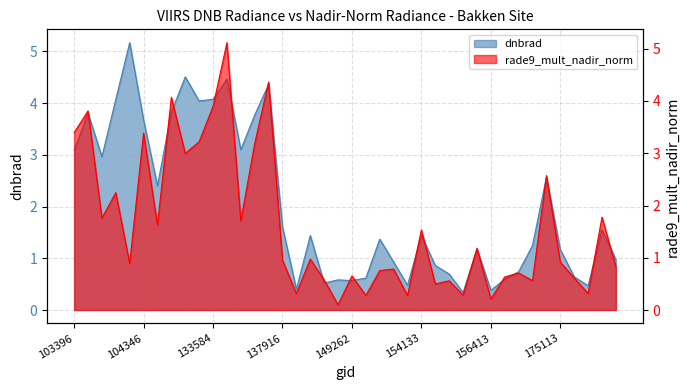

True or false: rade9_mult_nadir_norm has a value of 3.4 at 103396.

True